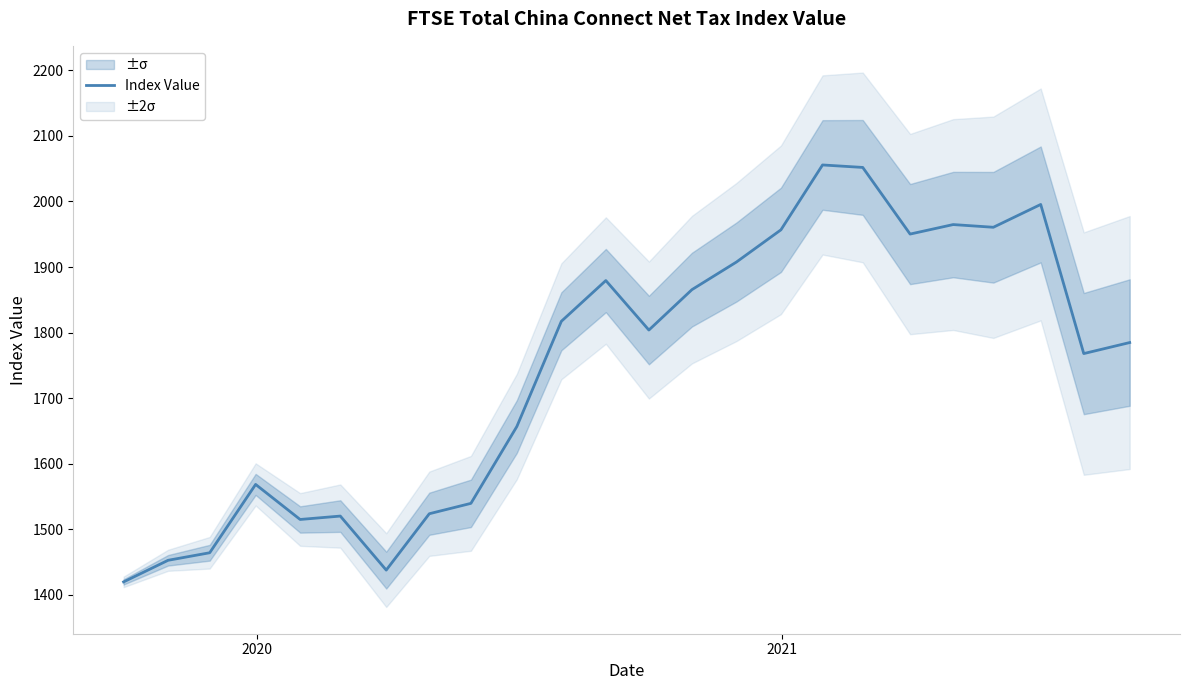

Does the chart display data point markers on the line(s)?

No